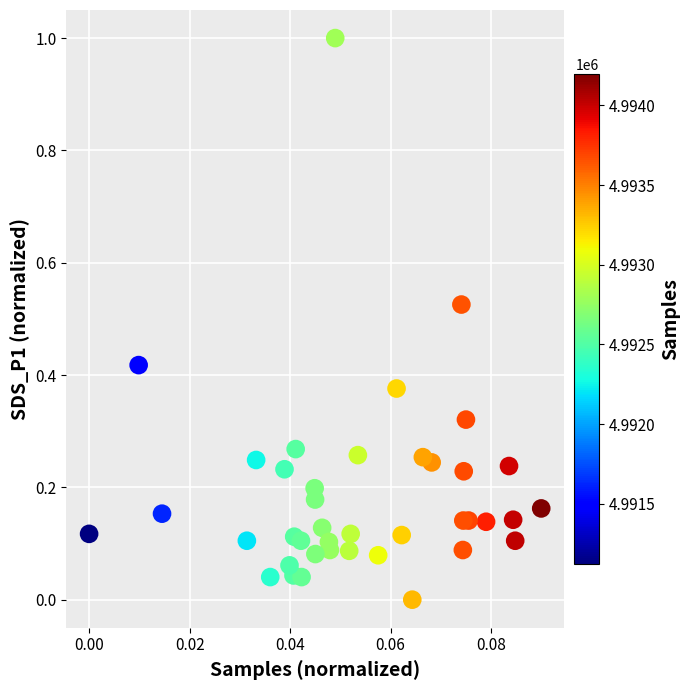

What is the range of Y values (max minus min)?

1.0